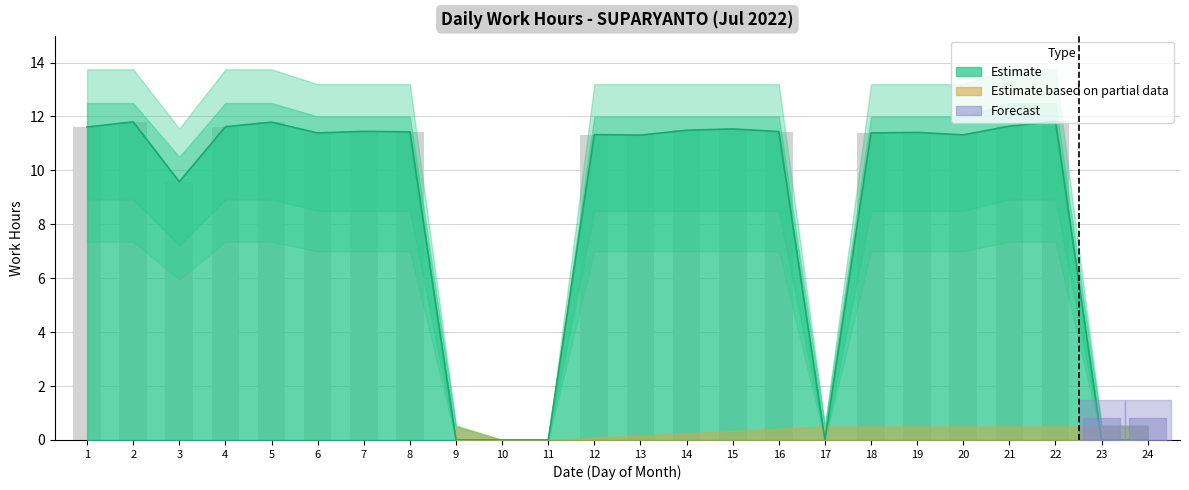

The value at 15 is 6.4. True or false?

False